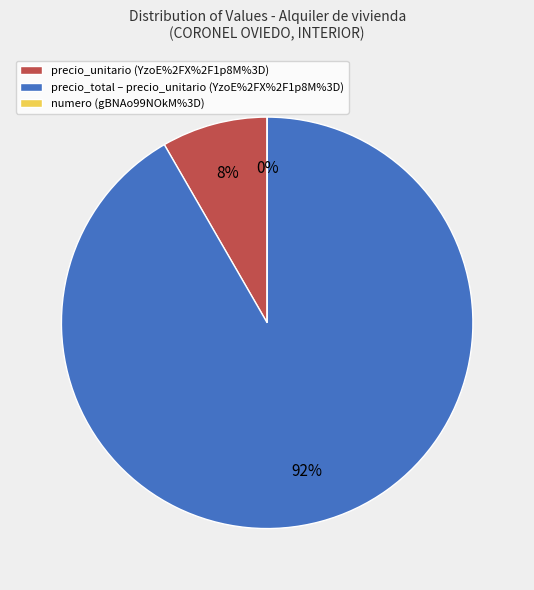

What portion of the pie excludes precio_unitario (YzoE)?

92.3%